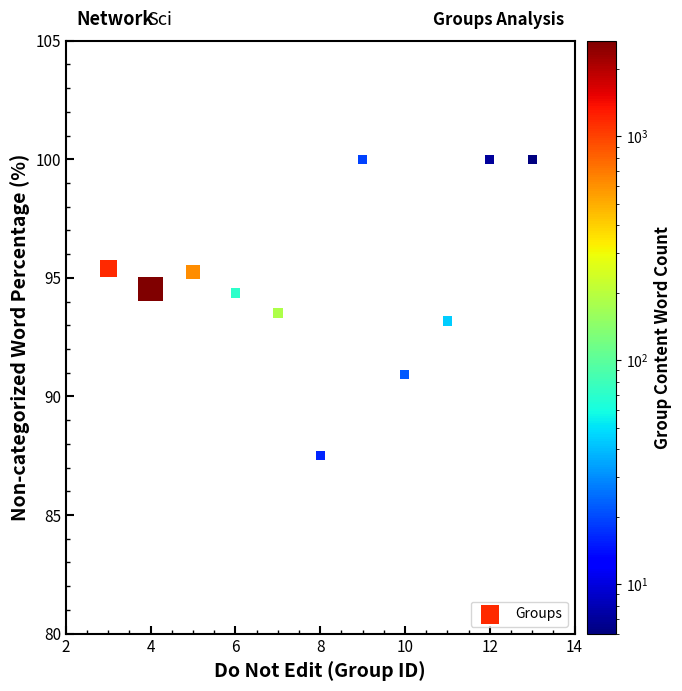

What is the average Y value?

95.0